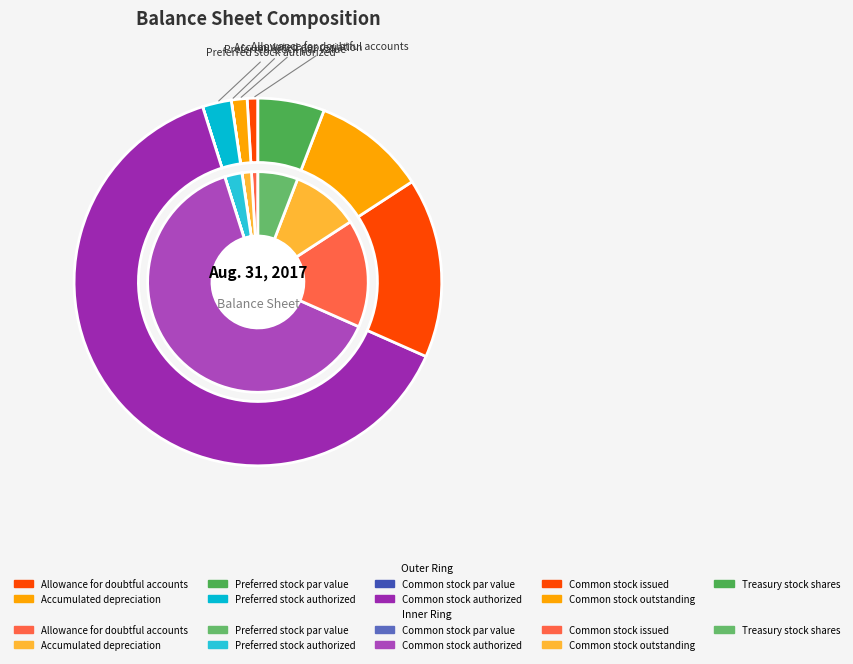

Does any single category account for the majority?

Yes